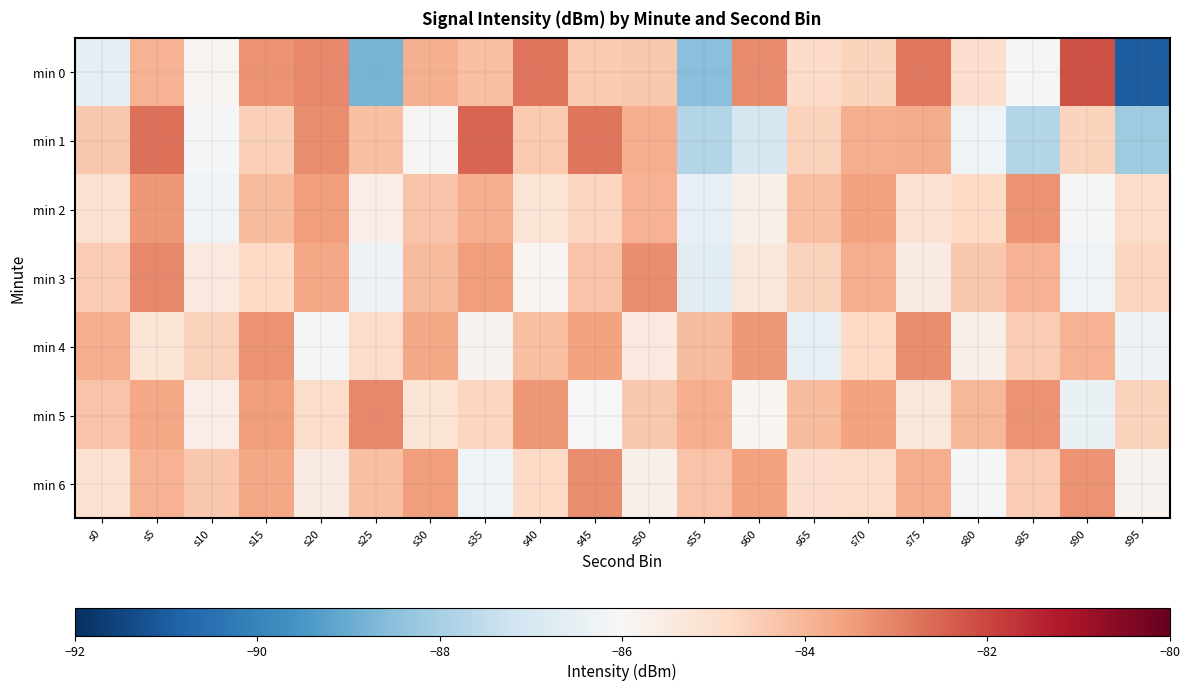

Reading left to right, list all the values displayed in this chart.

min 0: s0=-86.6	s5=-83.9	s10=-85.8	s15=-83.3	s20=-83.1	s25=-88.8	s30=-83.8	s35=-84.2	s40=-82.8	s45=-84.4	s50=-84.4	s55=-88.5	s60=-83.2	s65=-84.8	s70=-84.7	s75=-82.8	s80=-85.0	s85=-85.9	s90=-82.2	s95=-91.0
min 1: s0=-84.4	s5=-82.7	s10=-86.1	s15=-84.5	s20=-83.2	s25=-84.2	s30=-85.9	s35=-82.5	s40=-84.4	s45=-82.8	s50=-83.8	s55=-87.8	s60=-87.0	s65=-84.6	s70=-83.8	s75=-83.8	s80=-86.3	s85=-87.7	s90=-84.7	s95=-88.1
min 2: s0=-85.1	s5=-83.4	s10=-86.2	s15=-84.1	s20=-83.5	s25=-85.6	s30=-84.3	s35=-83.8	s40=-85.2	s45=-84.7	s50=-83.9	s55=-86.5	s60=-85.7	s65=-84.2	s70=-83.6	s75=-85.1	s80=-84.8	s85=-83.3	s90=-86.1	s95=-84.9
min 3: s0=-84.5	s5=-83.1	s10=-85.4	s15=-84.8	s20=-83.7	s25=-86.3	s30=-84.1	s35=-83.5	s40=-85.9	s45=-84.3	s50=-83.2	s55=-86.7	s60=-85.3	s65=-84.6	s70=-83.8	s75=-85.5	s80=-84.4	s85=-83.9	s90=-86.2	s95=-84.7
min 4: s0=-83.8	s5=-85.2	s10=-84.6	s15=-83.3	s20=-86.1	s25=-84.9	s30=-83.7	s35=-85.8	s40=-84.2	s45=-83.6	s50=-85.4	s55=-84.1	s60=-83.4	s65=-86.5	s70=-84.8	s75=-83.2	s80=-85.7	s85=-84.5	s90=-83.9	s95=-86.3
min 5: s0=-84.3	s5=-83.7	s10=-85.6	s15=-83.5	s20=-84.9	s25=-83.1	s30=-85.2	s35=-84.7	s40=-83.4	s45=-86.0	s50=-84.4	s55=-83.8	s60=-85.9	s65=-84.1	s70=-83.6	s75=-85.3	s80=-84.0	s85=-83.3	s90=-86.4	s95=-84.6
min 6: s0=-85.1	s5=-83.9	s10=-84.4	s15=-83.7	s20=-85.5	s25=-84.2	s30=-83.5	s35=-86.2	s40=-84.8	s45=-83.2	s50=-85.7	s55=-84.3	s60=-83.6	s65=-85.0	s70=-84.9	s75=-83.8	s80=-86.1	s85=-84.5	s90=-83.3	s95=-85.8